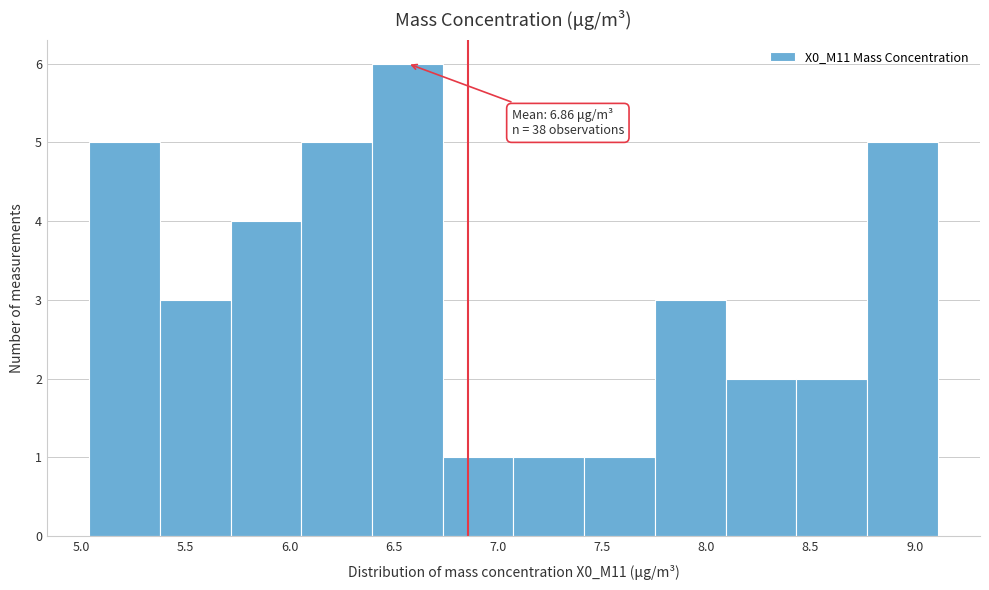

Which range on the x-axis has the tallest bar?

6.40 to 6.75